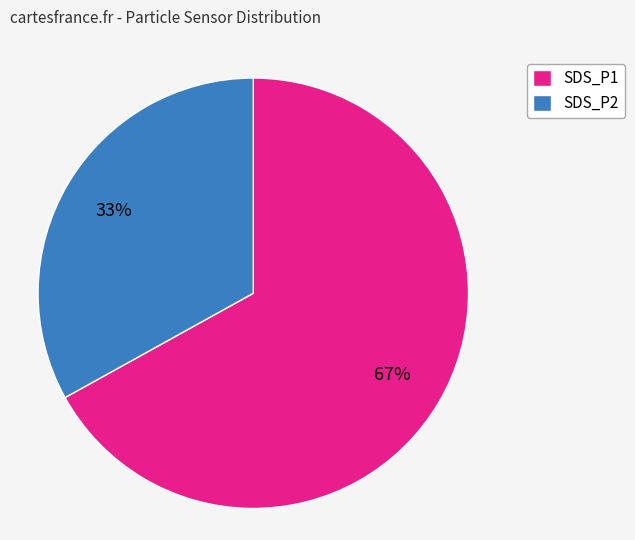

To the nearest percent, what is the difference between the largest and smallest slice percentages?

34%